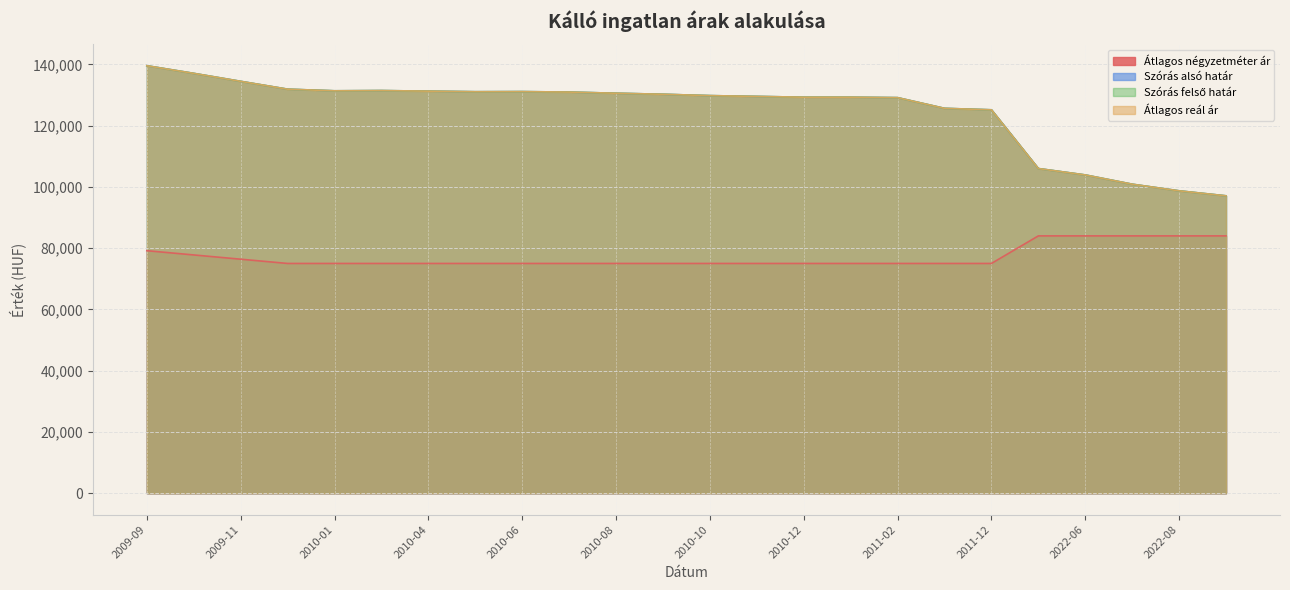

How many series are shown in this chart?

4